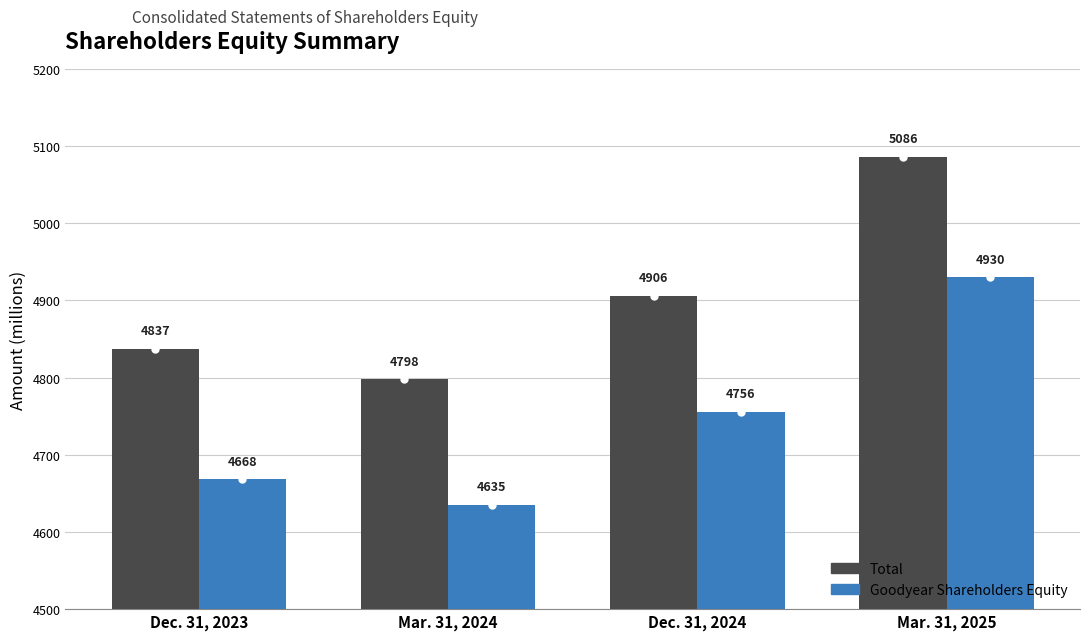

At which category is the sum across all series the highest?

Mar. 31, 2025